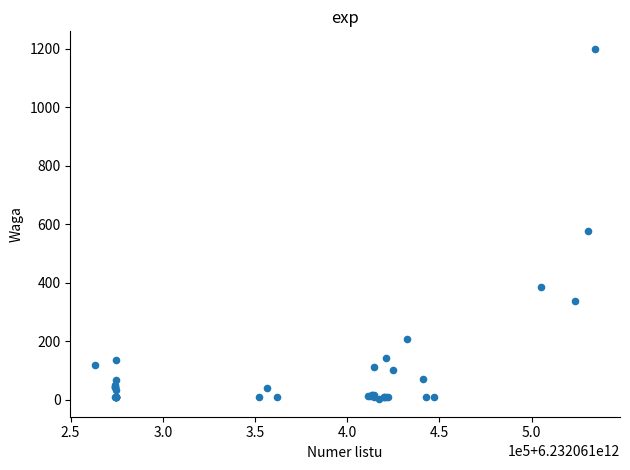

What Y value in the scatter plot is closest to 600?

576.0